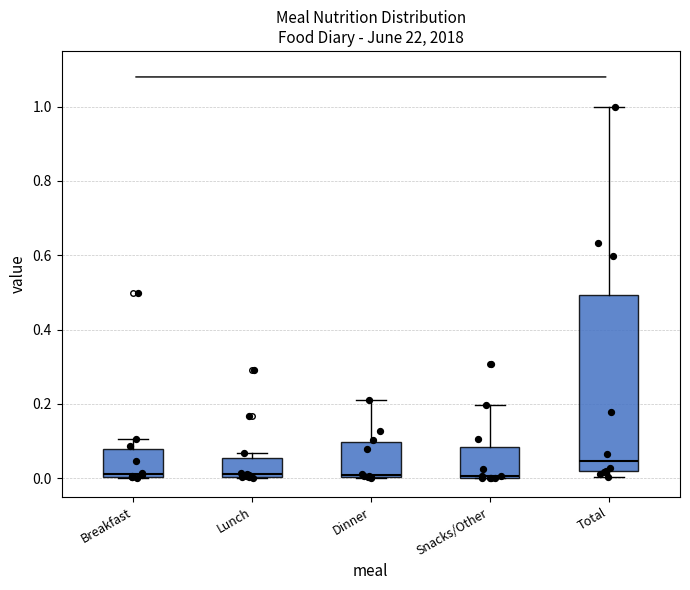

Reading left to right, transcribe this box plot: for each box, give where its median line is, the range the box spans, and where its two whiskers end, as read against the y-axis. The values are not printed on the chart, so give them approximately, as read against the axis.

Breakfast: median 0.02, box 0.00 to 0.08, whiskers 0.00 to 0.10
Lunch: median 0.02, box 0.00 to 0.06, whiskers 0.00 to 0.06 (just above the box's upper edge)
Dinner: median 0.00, box 0.00 to 0.10, whiskers 0.00 to 0.22
Snacks/Other: median 0.00, box 0.00 to 0.08, whiskers 0.00 to 0.20
Total: median 0.04, box 0.02 to 0.50, whiskers 0.00 to 1.00